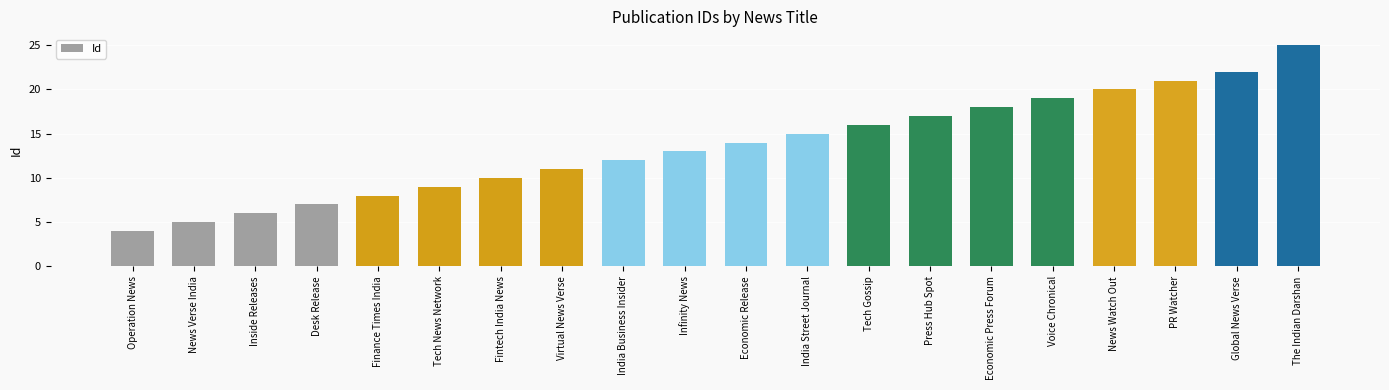

Reading left to right, extract all data points from this chart.

4	5	6	7	8	9	10	11	12	13	14	15	16	17	18	19	20	21	22	25